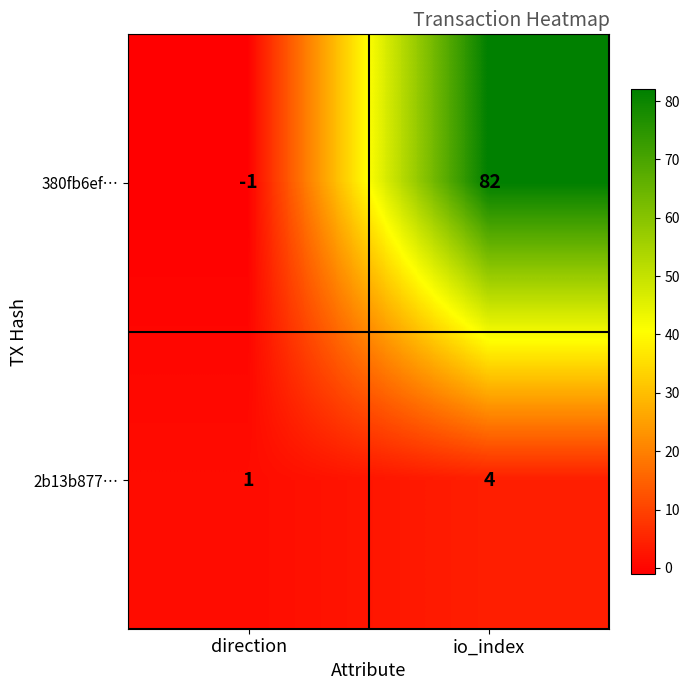

At how many categories does at least one series exceed 77?

1